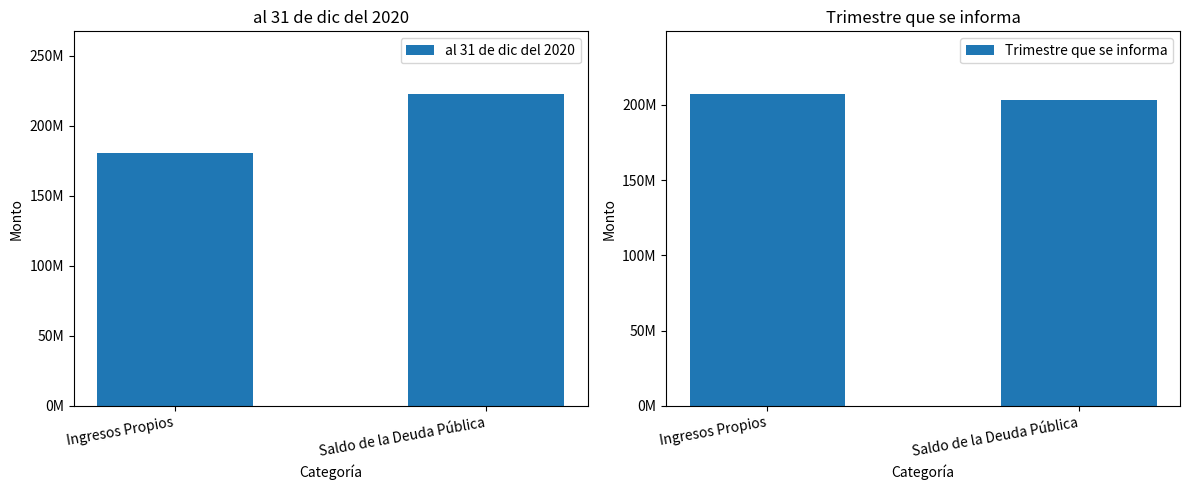

How many data points in Trimestre que se informa are less than 207252737?

1